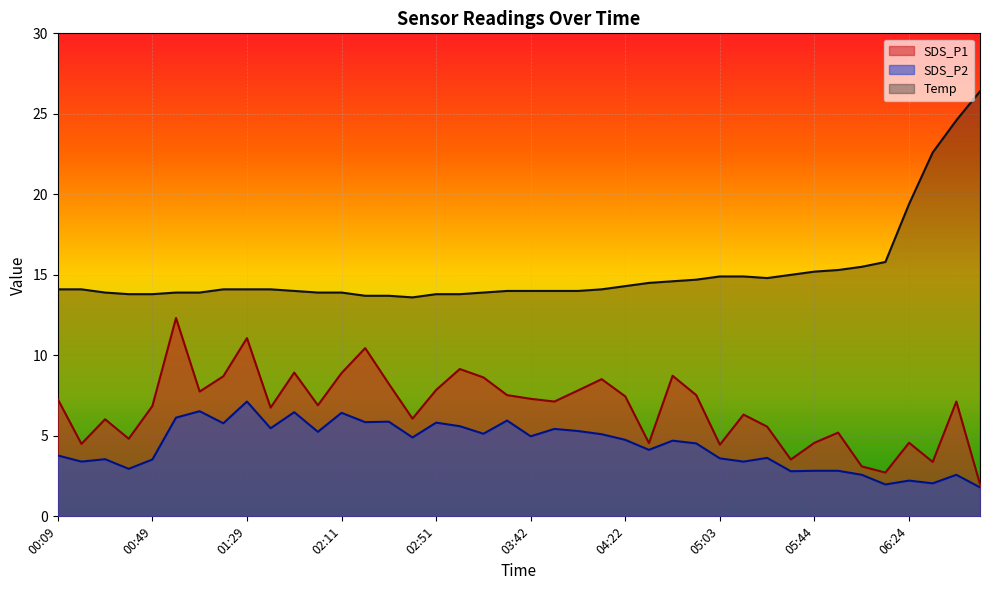

What is the maximum value shown in the chart?

26.4